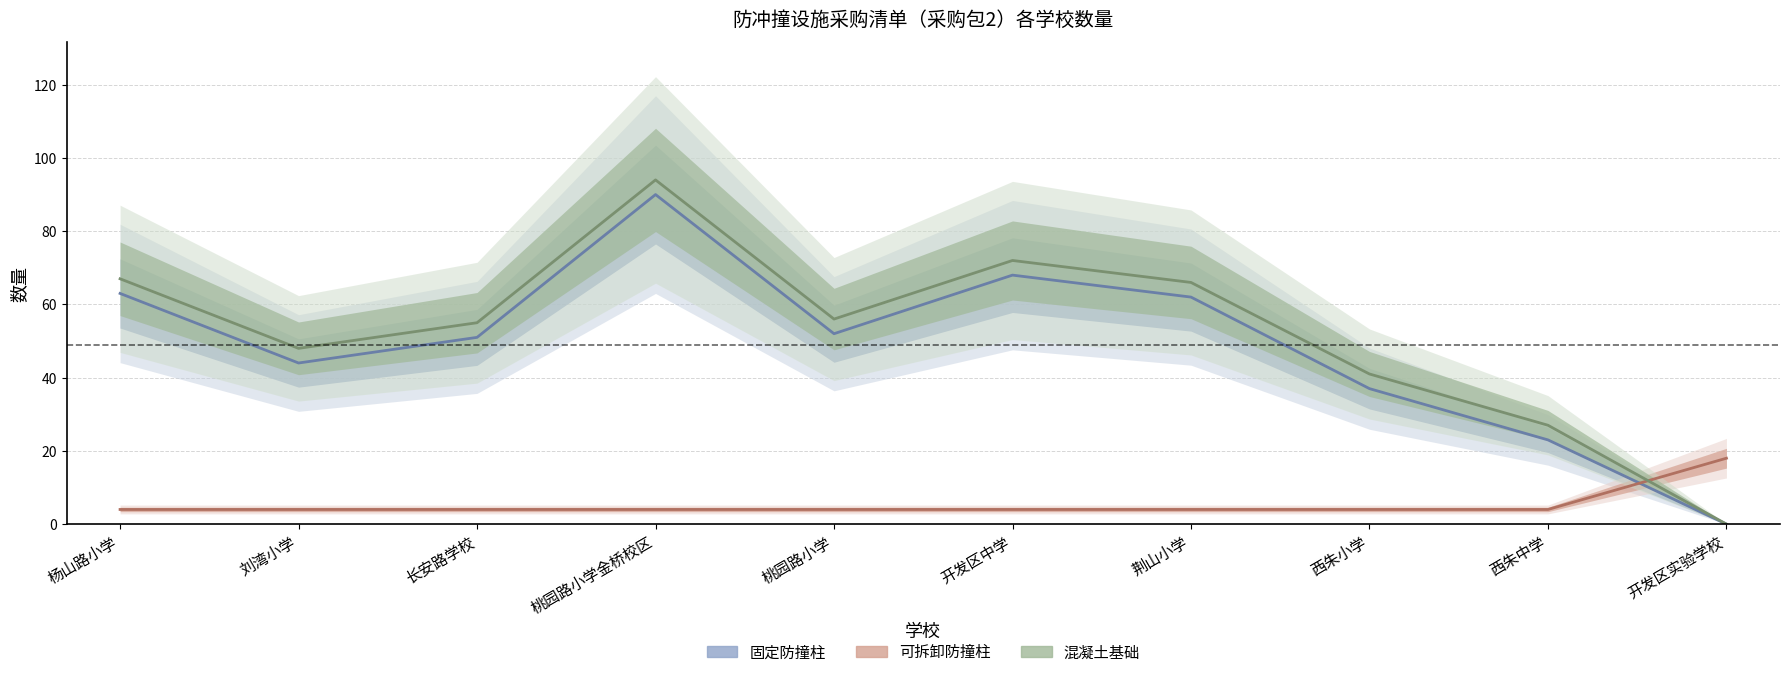

Which series has the largest range (max minus min)?

混凝土基础